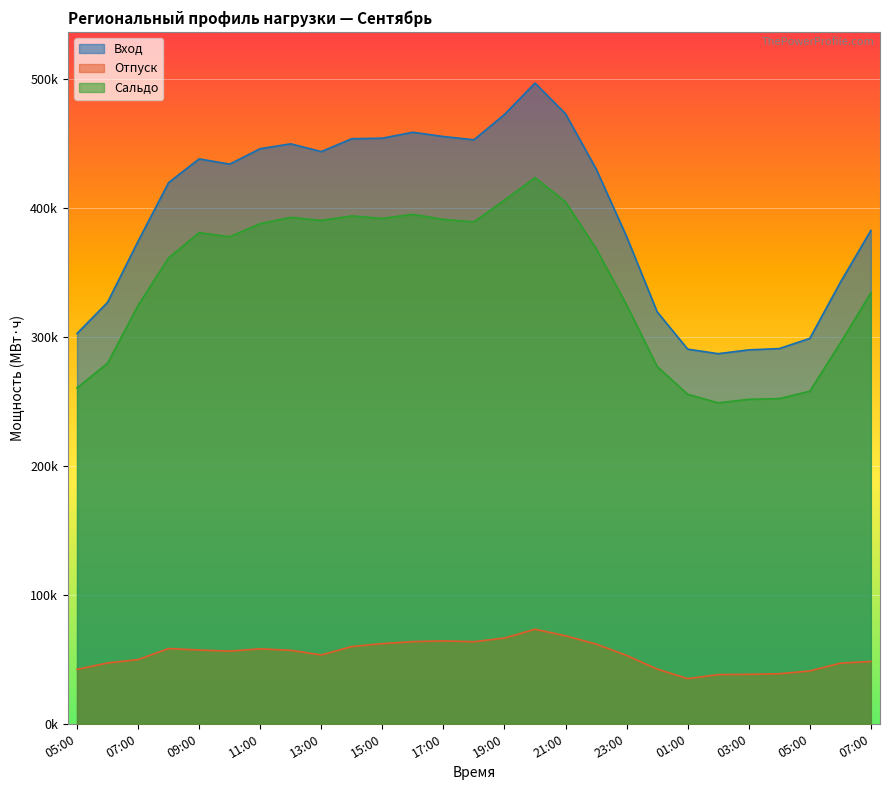

Which category has the lowest value across all series?

01:00